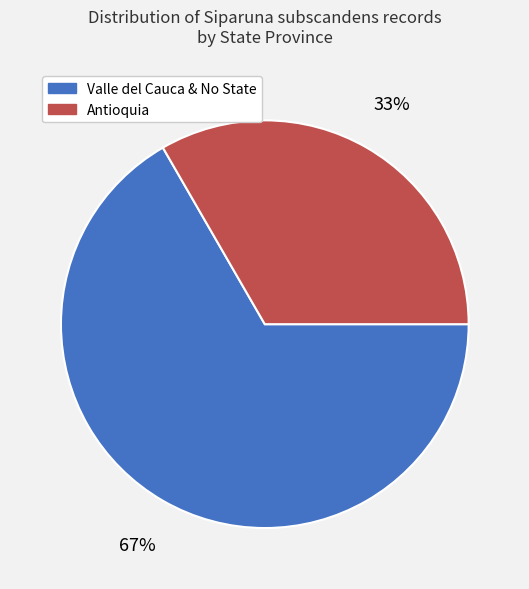

To the nearest percent, what is the average slice percentage?

50%